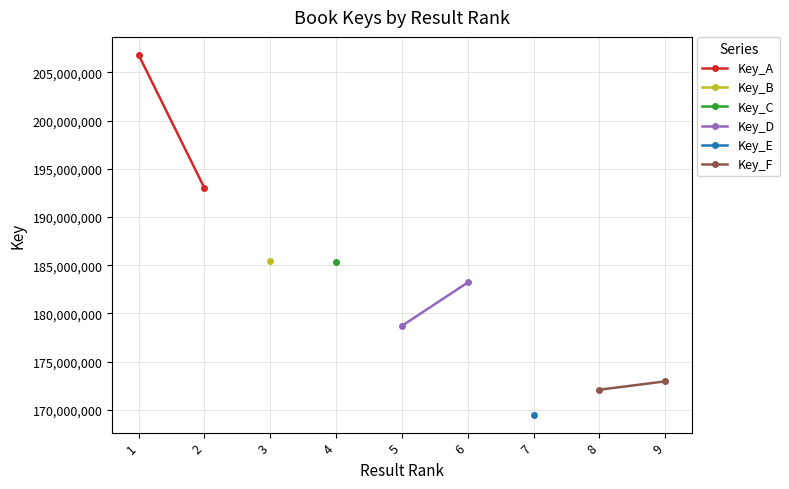

What is the maximum value shown in the chart?

206819134